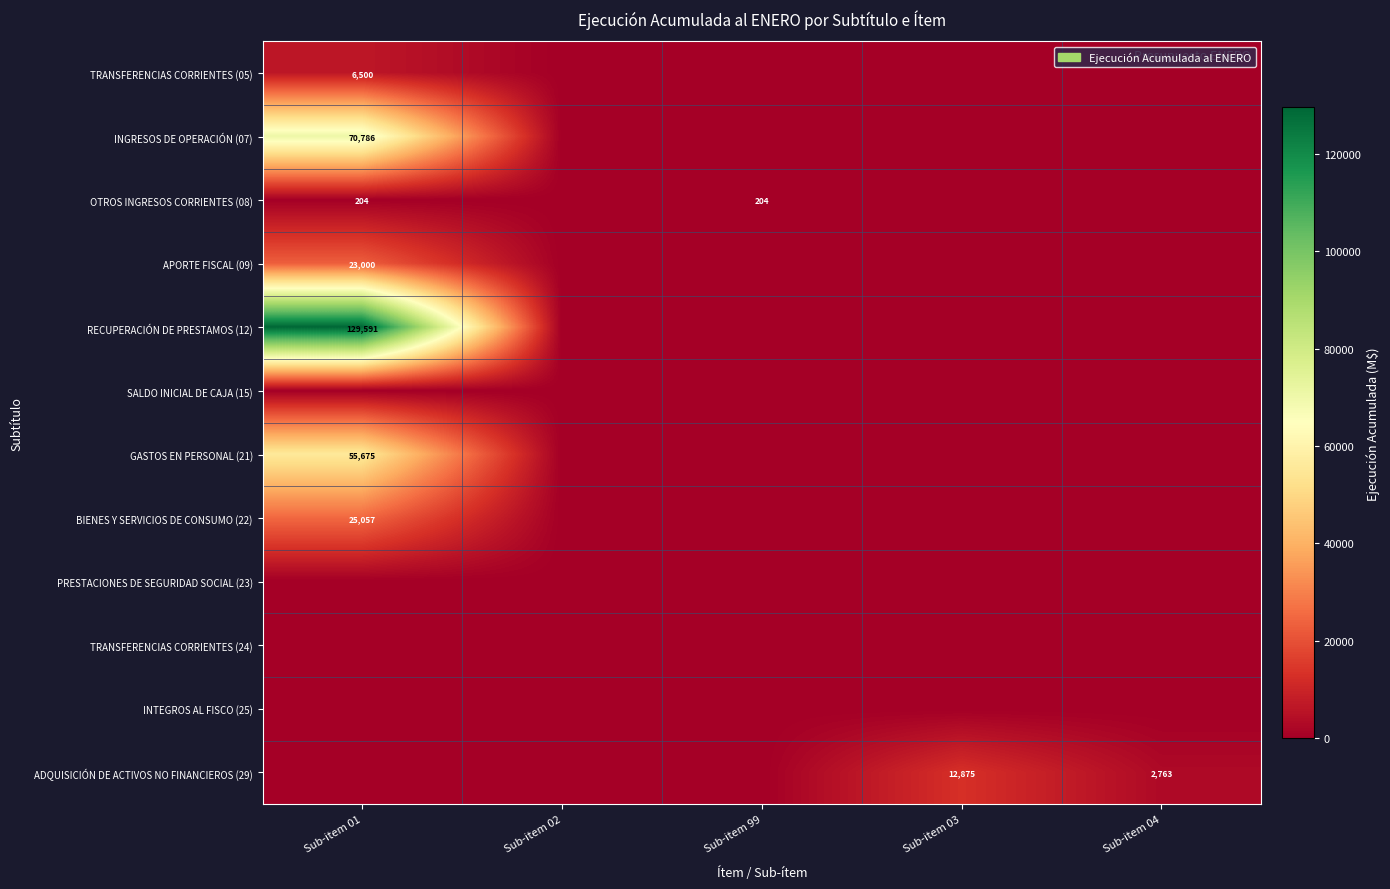

What is the total value across all series at Sub-item 04?

2763